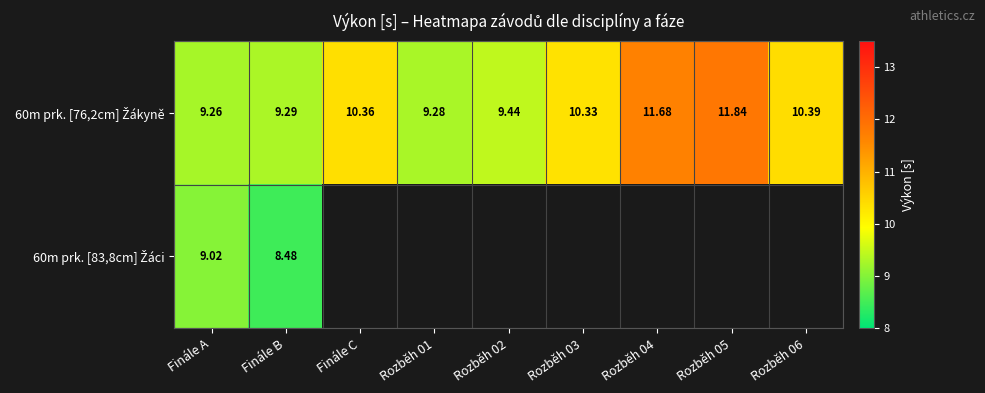

How many categories are shown in the chart?

9